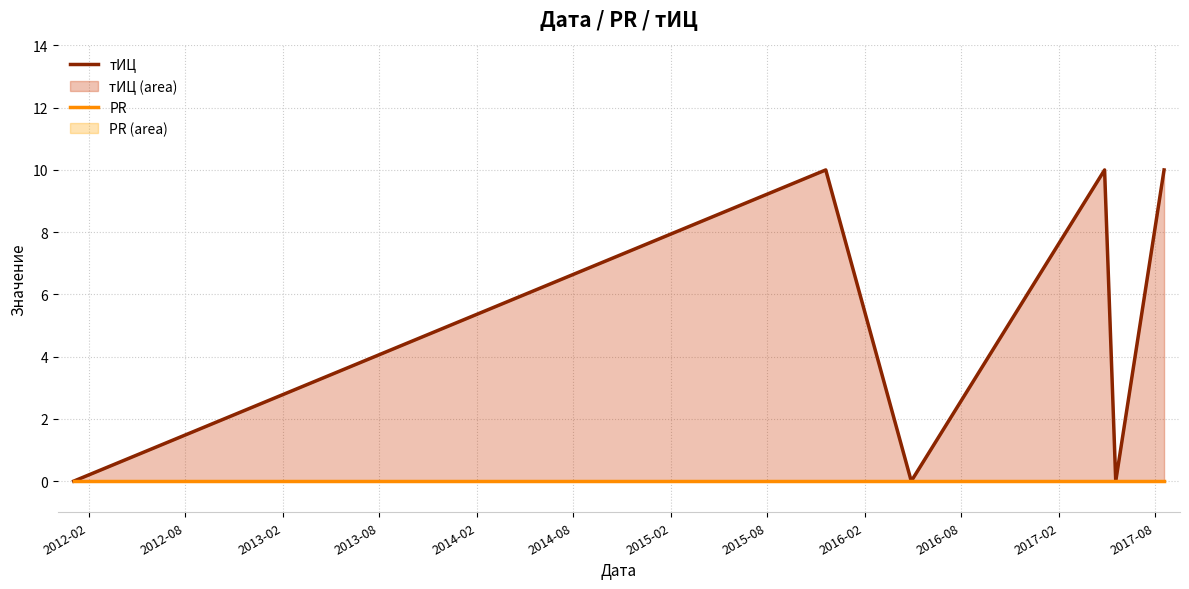

What position from the left is 2014-08?

6